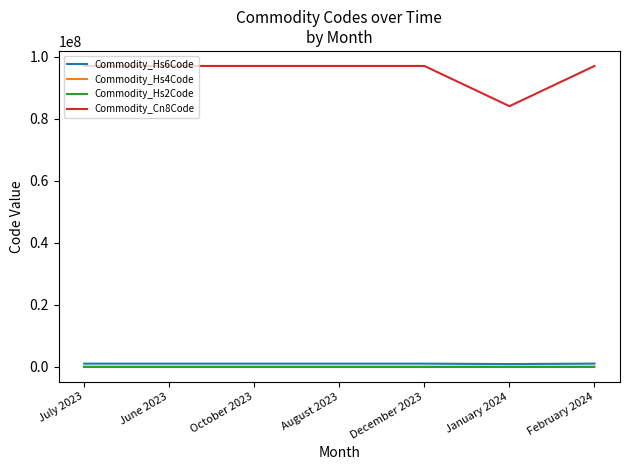

What are all the series names shown in the legend?

Commodity_Hs6Code, Commodity_Hs4Code, Commodity_Hs2Code, Commodity_Cn8Code